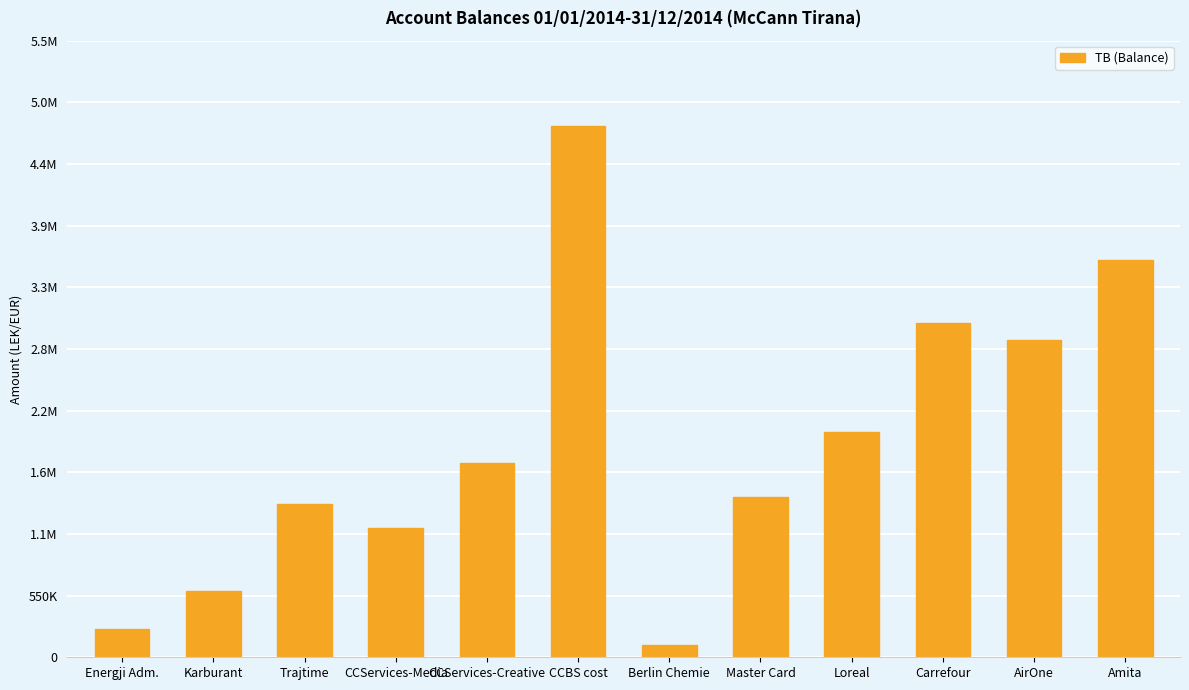

What is the ratio of the value at Karburant to the value at Energji Adm.?

2.4